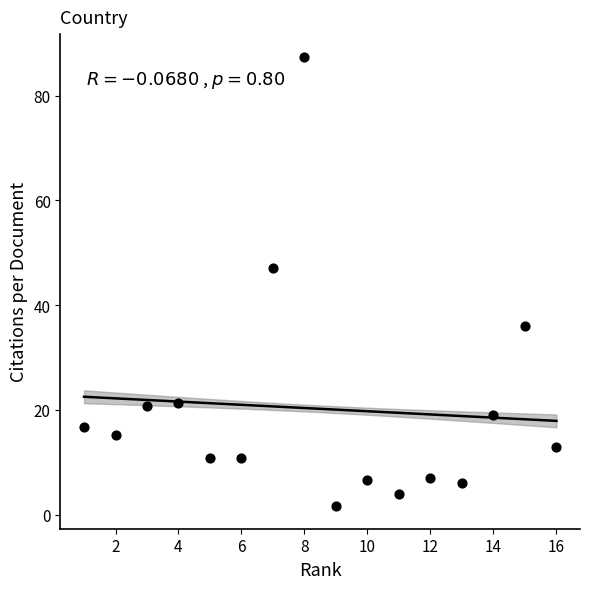

What is the range of Y values (max minus min)?

85.8